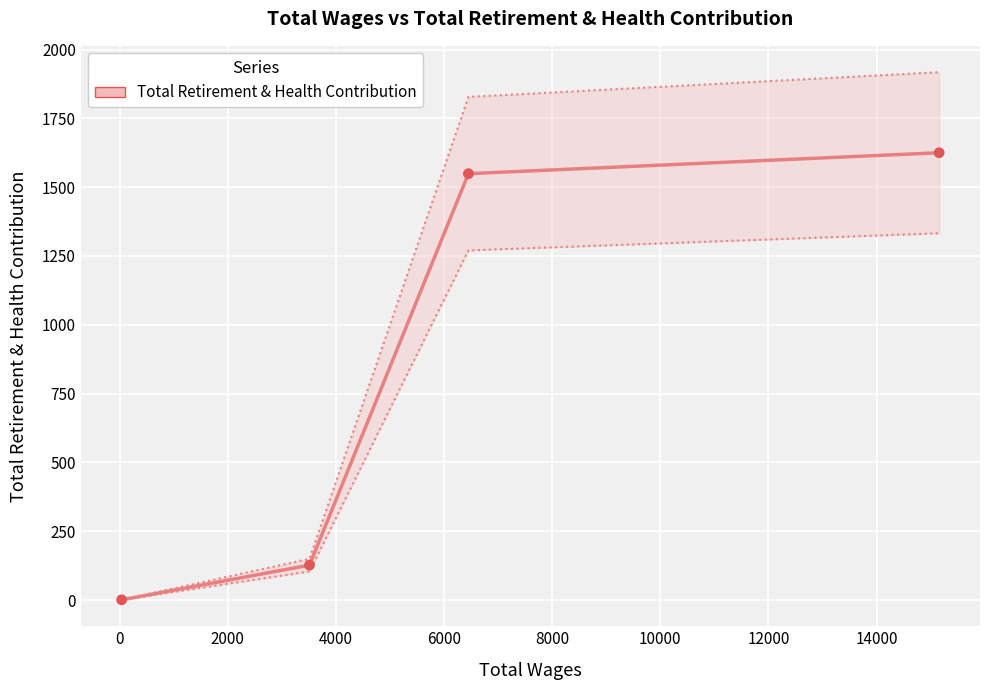

Which has a higher value, 4000 or 2000?

4000